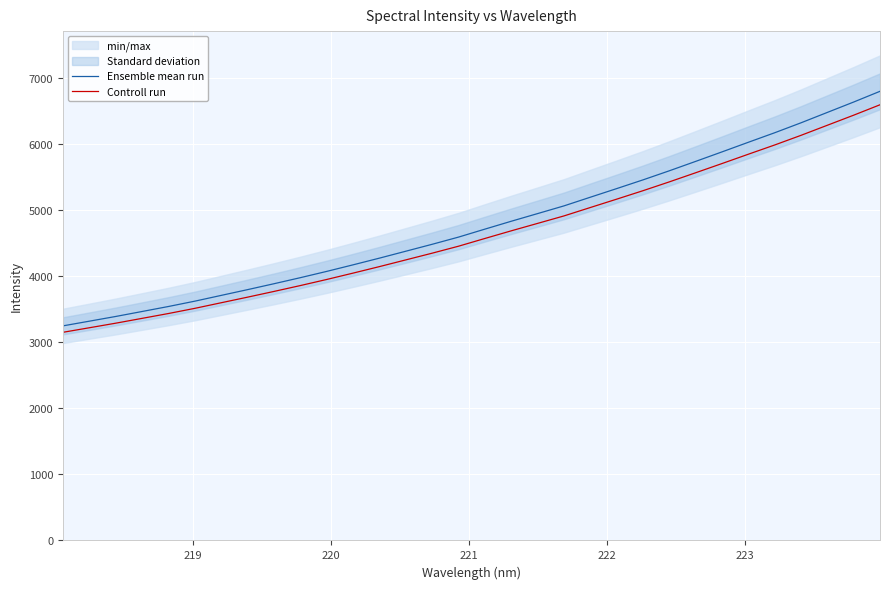

What is the sum of all Ensemble mean run values?

153036.3